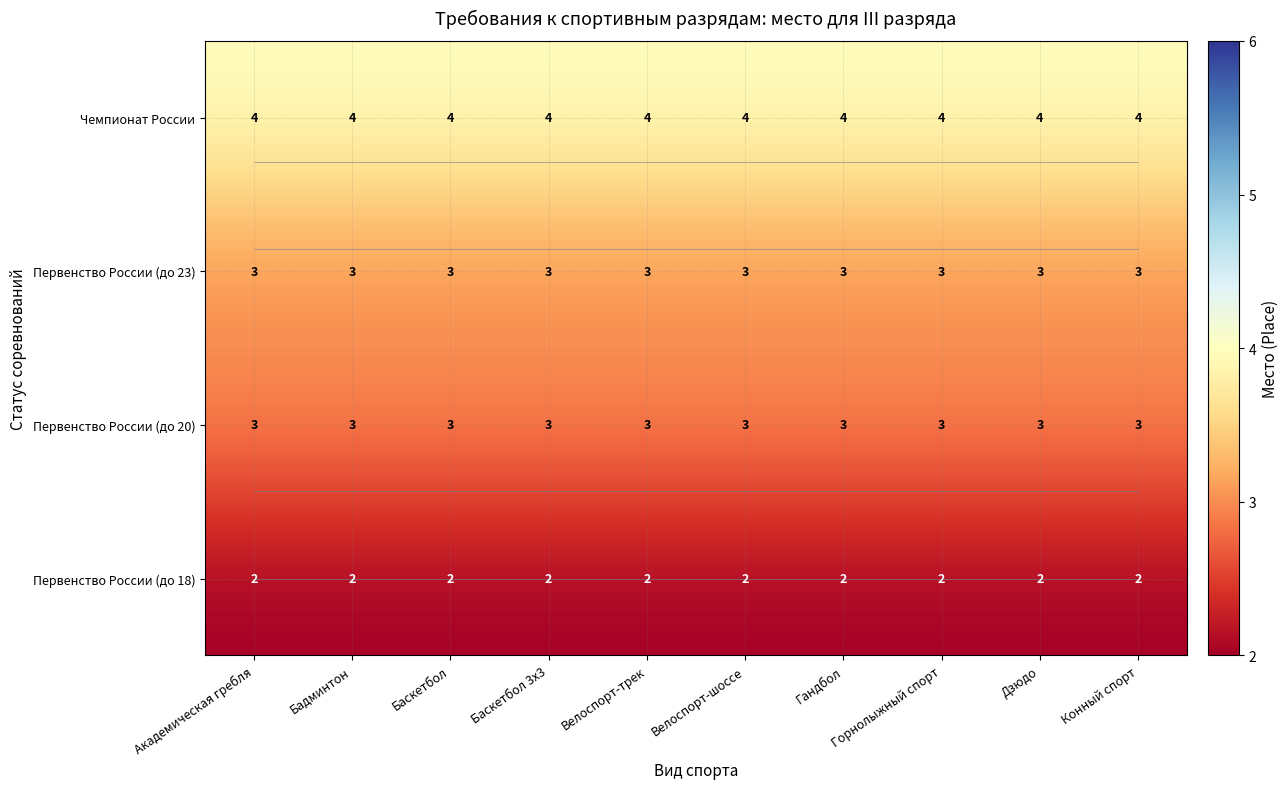

True or false: Первенство России (до 18) has a value of 2 at Горнолыжный спорт.

True